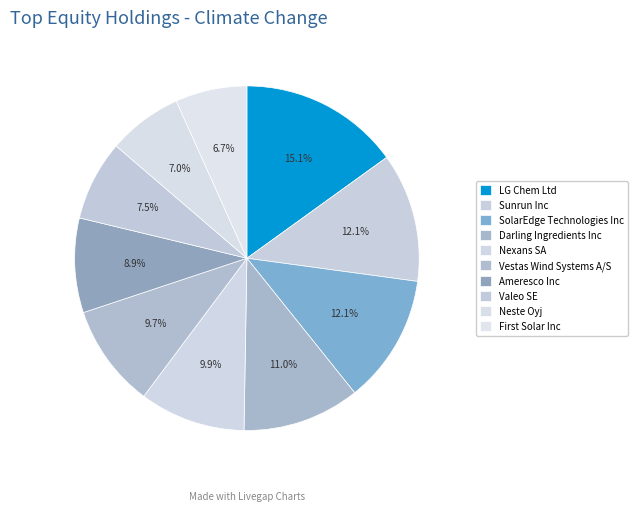

Count the number of slices in the pie.

10